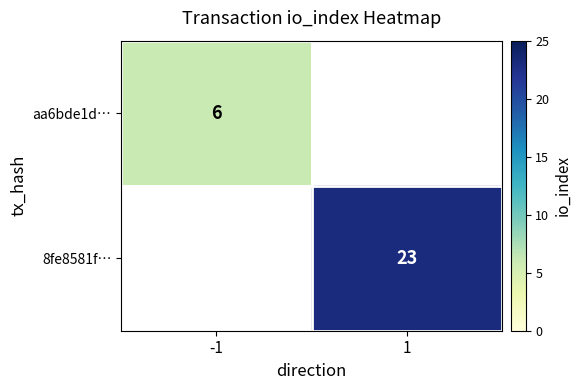

Count the number of categories in the chart.

2